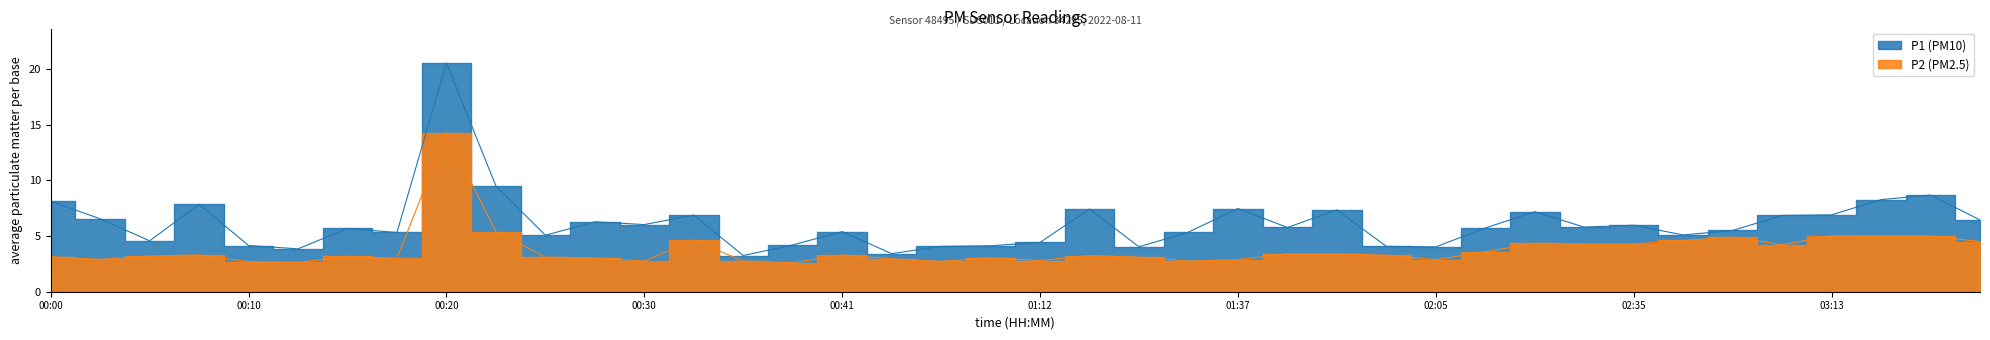

Is the value of P1 at 00:20 greater than the value of P2 at 02:26?

Yes